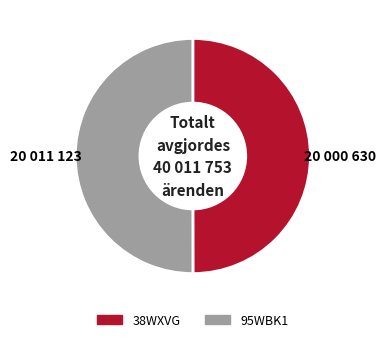

What is the ratio of the value at 95WBK1 to the value at 38WXVG?

1.0